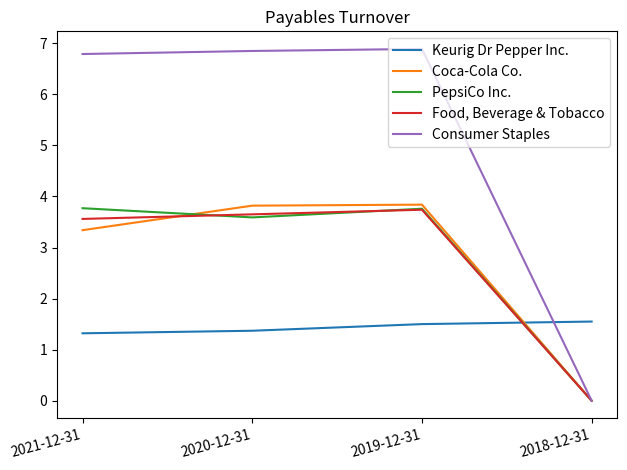

What are all the series names shown in the legend?

Keurig Dr Pepper Inc., Coca-Cola Co., PepsiCo Inc., Food, Beverage & Tobacco, Consumer Staples